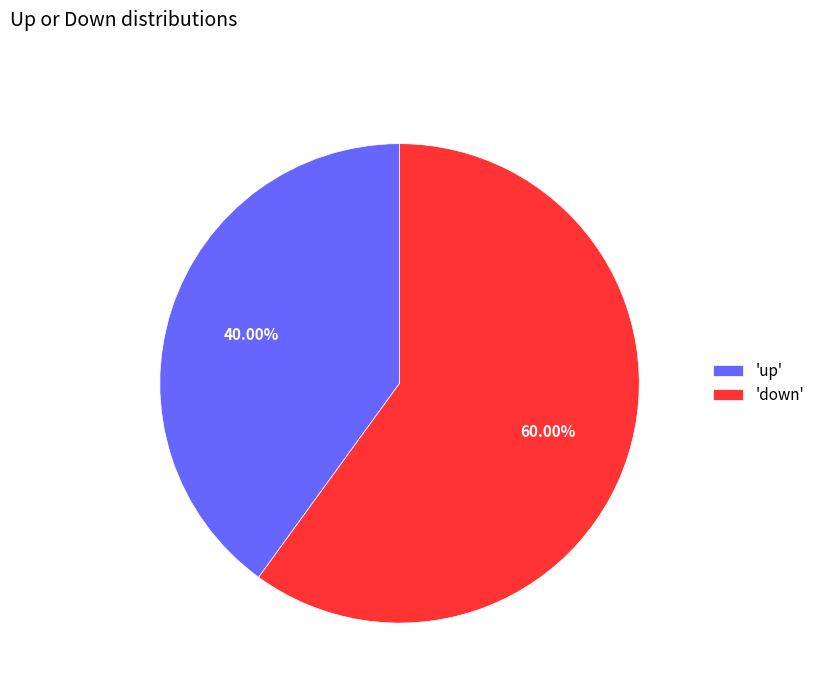

Which slice is the smallest?

'up'